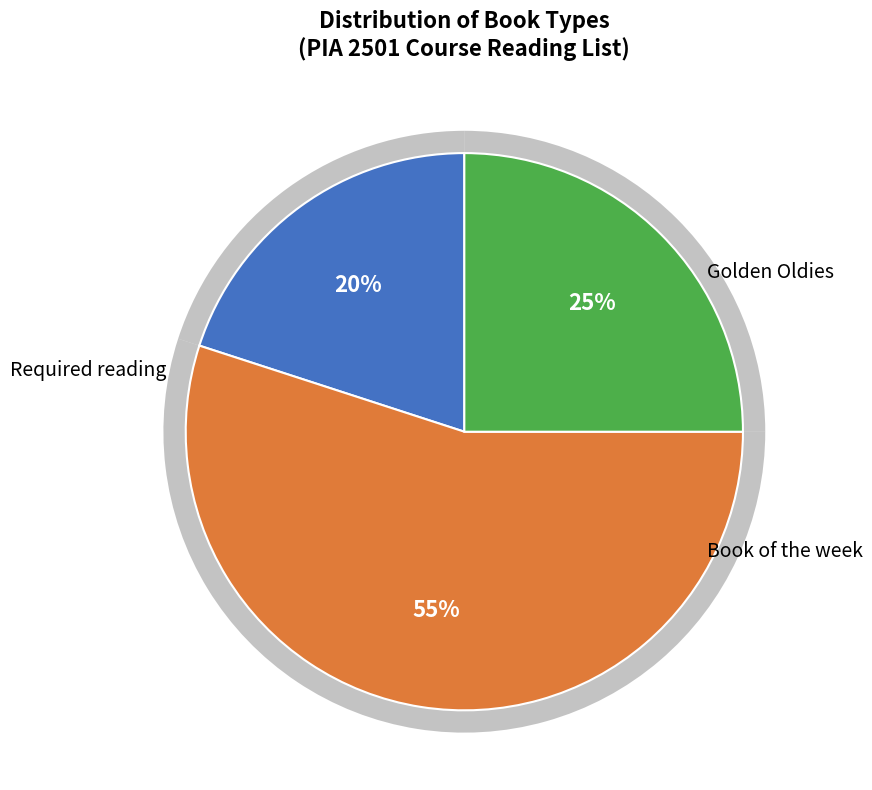

What is the smallest slice in the pie chart?

Required reading